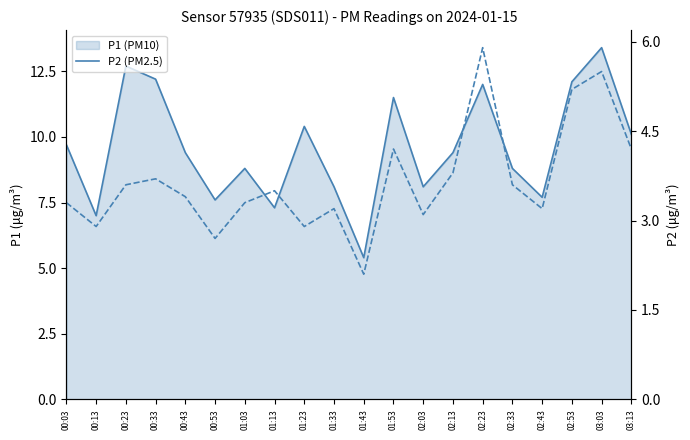

The P1 series shows 5.8 at 02:33. True or false?

False